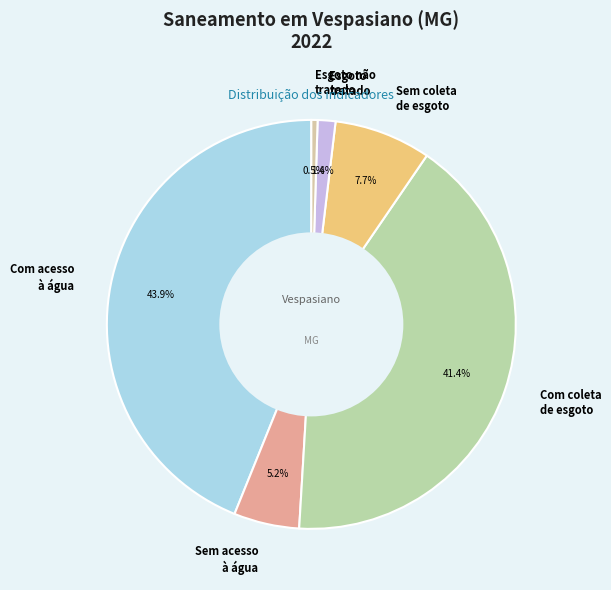

Which category has the smallest portion of the pie?

Esgoto não tratado